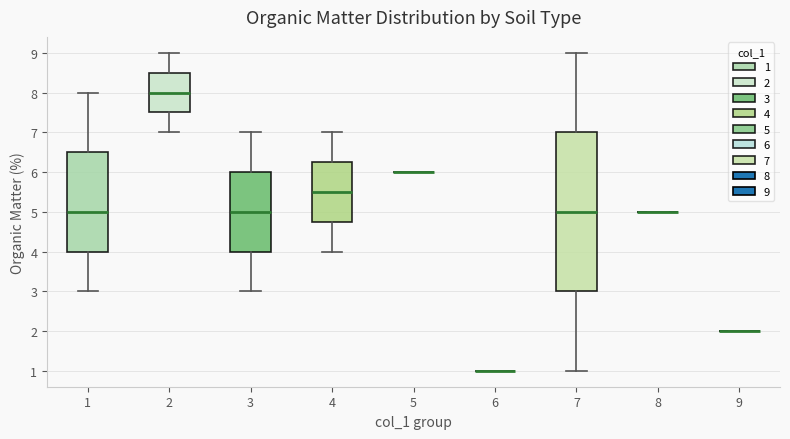

Reading left to right, transcribe this box plot: for each box, give where its median line is, the range the box spans, and where its two whiskers end, as read against the y-axis. The values are not printed on the chart, so give them approximately, as read against the axis.

1: median 5.0, box 4.0 to 6.5, whiskers 3.0 to 8.0
2: median 8.0, box 7.5 to 8.5, whiskers 7.0 to 9.0
3: median 5.0, box 4.0 to 6.0, whiskers 3.0 to 7.0
4: median 5.5, box 4.8 to 6.3, whiskers 4.0 to 7.0
5: box collapsed to a line at 6.0, whiskers 6.0 to 6.0
6: box collapsed to a line at 1.0, whiskers 1.0 to 1.0
7: median 5.0, box 3.0 to 7.0, whiskers 1.0 to 9.0
8: box collapsed to a line at 5.0, whiskers 5.0 to 5.0
9: box collapsed to a line at 2.0, whiskers 2.0 to 2.0